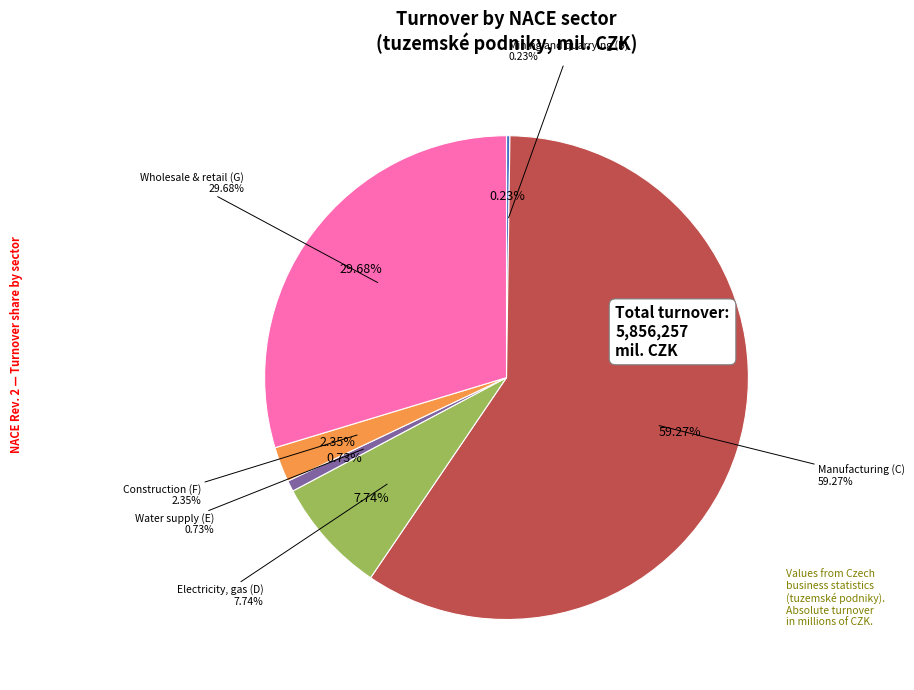

What is the change in value from Electricity, gas (D) to Wholesale & retail (G)?

+1284738.2